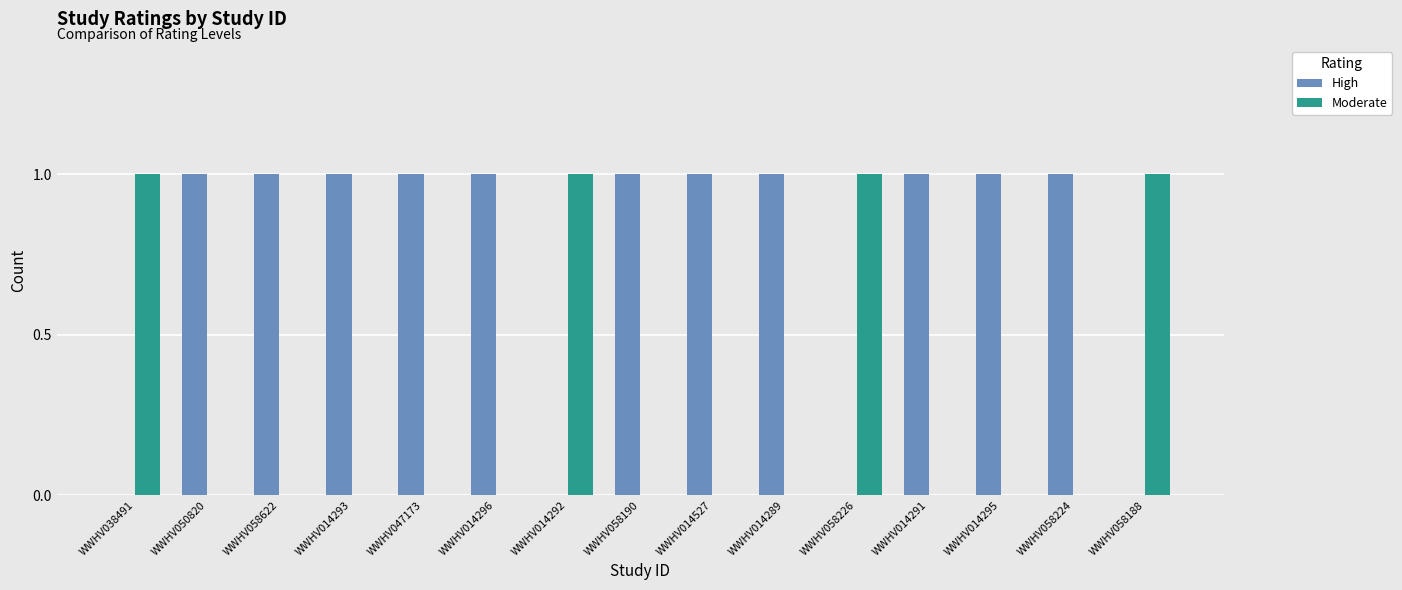

The value of Moderate at WWHV014291 is -1. True or false?

False